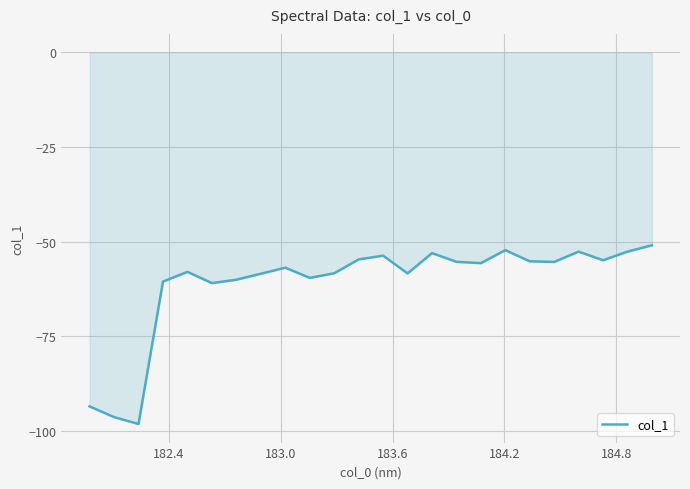

What is the average value?

-61.1